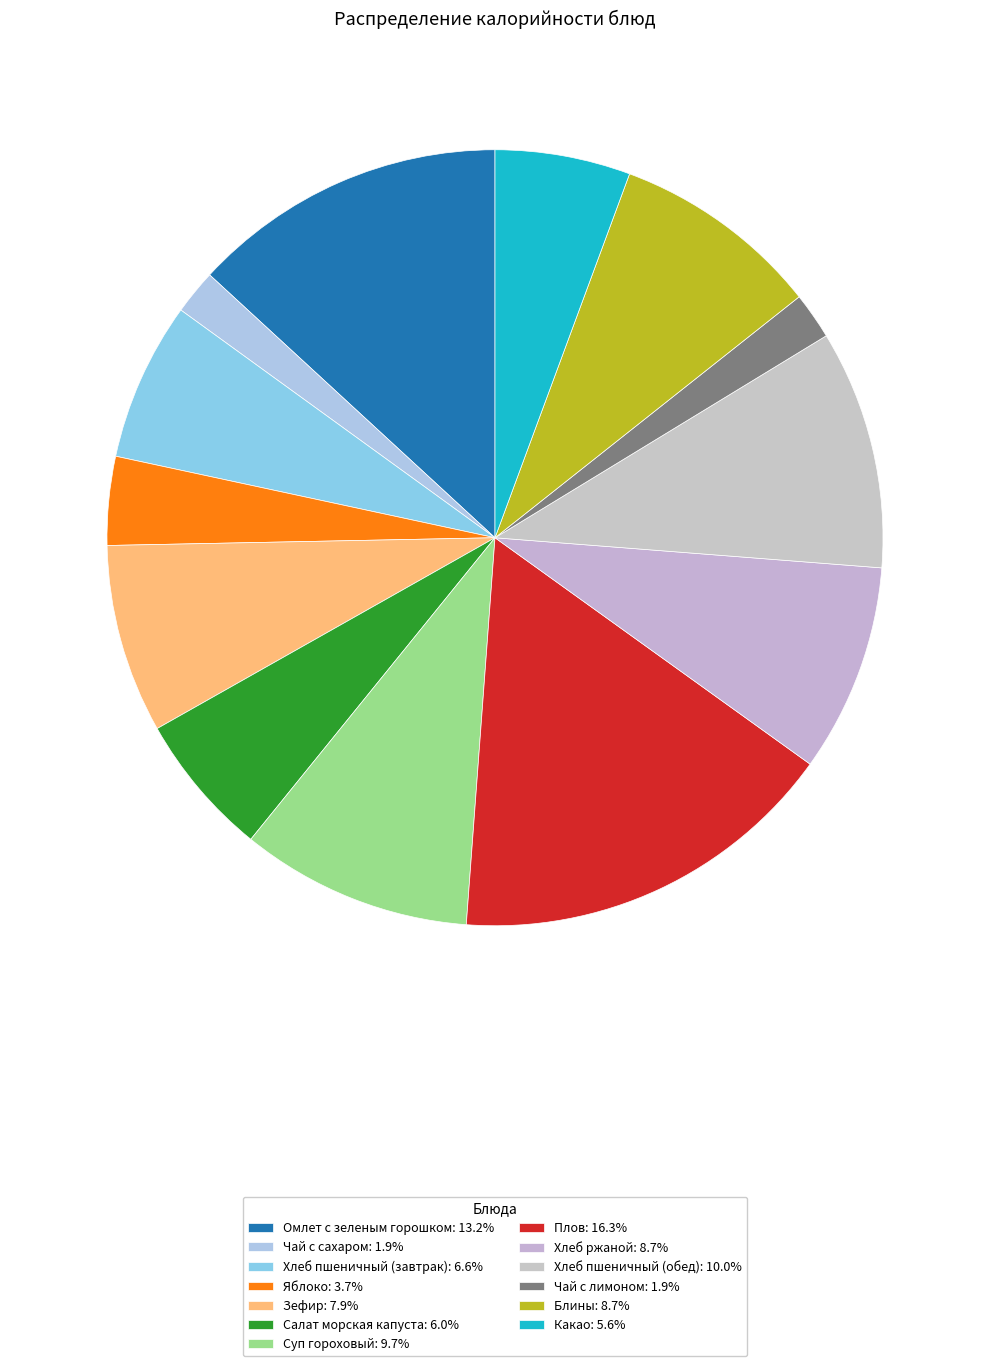

Between Яблоко and Чай с лимоном, which is larger?

Яблоко